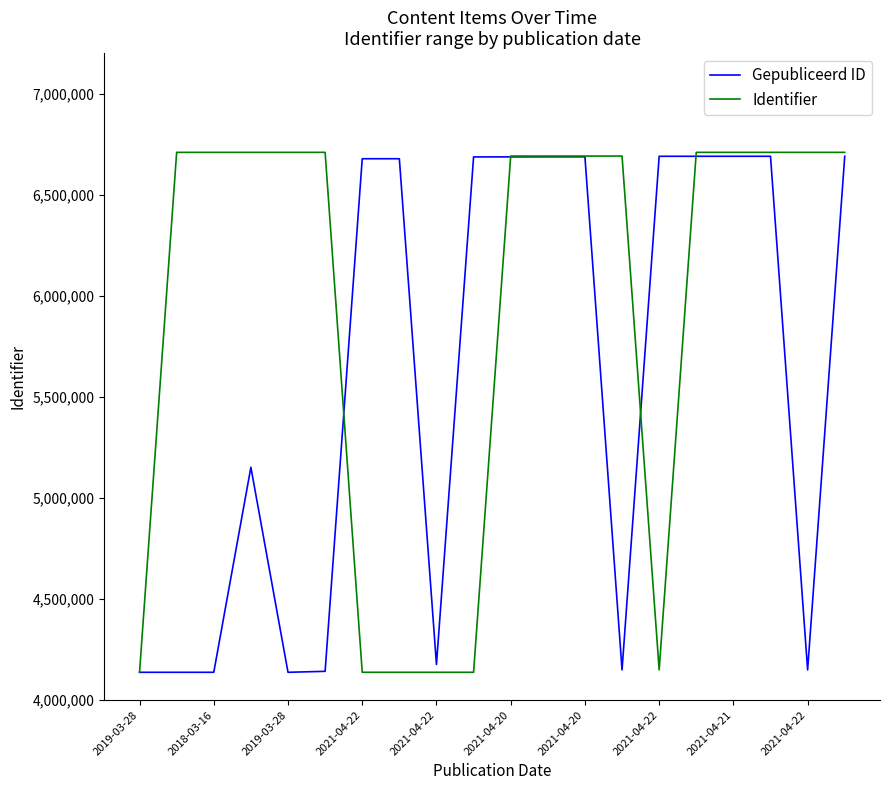

What is the highest value of the Gepubliceerd ID series?

6689807